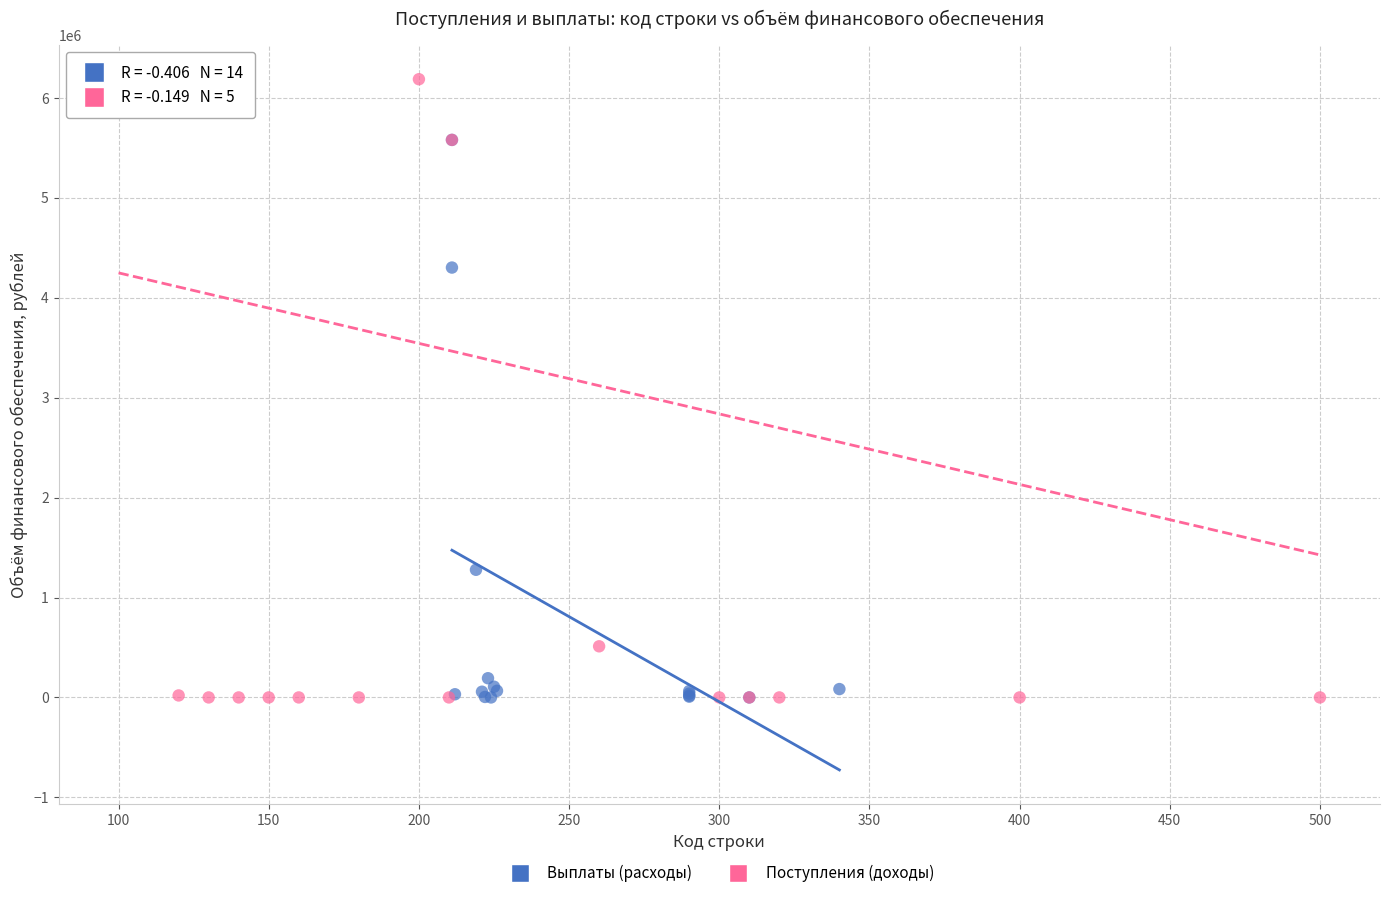

What are all the series names shown in the legend?

Выплаты (расходы), Поступления (доходы)